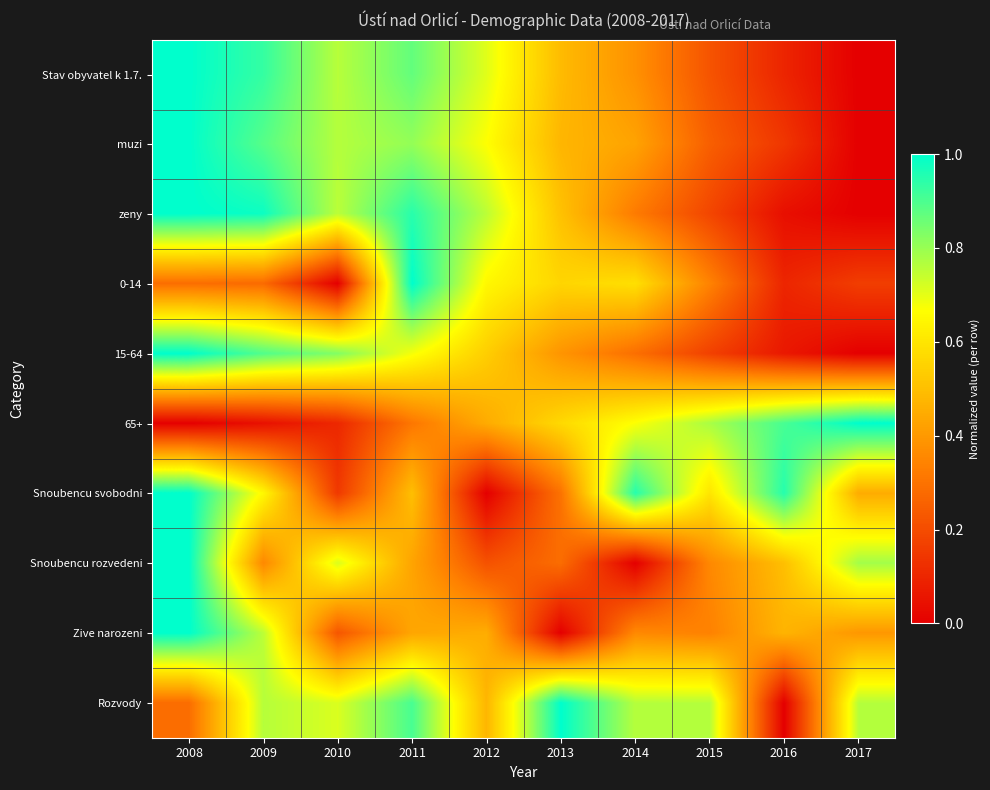

Reading left to right, list all the values displayed in this chart.

Stav obyvatel k 1.7.: 2008=1.0	2009=0.9	2010=0.8	2011=0.9	2012=0.7	2013=0.5	2014=0.4	2015=0.2	2016=0.1	2017=0.0
muzi: 2008=1.0	2009=0.9	2010=0.8	2011=0.8	2012=0.7	2013=0.5	2014=0.4	2015=0.2	2016=0.1	2017=0.0
zeny: 2008=1.0	2009=1.0	2010=0.8	2011=0.9	2012=0.8	2013=0.5	2014=0.3	2015=0.2	2016=0.0	2017=0.0
0-14: 2008=0.3	2009=0.3	2010=0.0	2011=1.0	2012=0.6	2013=0.6	2014=0.6	2015=0.3	2016=0.1	2017=0.2
15-64: 2008=1.0	2009=0.9	2010=0.8	2011=0.7	2012=0.5	2013=0.4	2014=0.3	2015=0.2	2016=0.1	2017=0.0
65+: 2008=0.0	2009=0.0	2010=0.1	2011=0.3	2012=0.4	2013=0.6	2014=0.7	2015=0.8	2016=0.9	2017=1.0
Snoubencu svobodni: 2008=1.0	2009=0.7	2010=0.1	2011=0.5	2012=0.0	2013=0.3	2014=0.9	2015=0.6	2016=0.9	2017=0.5
Snoubencu rozvedeni: 2008=1.0	2009=0.4	2010=0.7	2011=0.4	2012=0.2	2013=0.3	2014=0.0	2015=0.4	2016=0.5	2017=0.8
Zive narozeni: 2008=1.0	2009=0.8	2010=0.2	2011=0.4	2012=0.5	2013=0.0	2014=0.4	2015=0.3	2016=0.5	2017=0.4
Rozvody: 2008=0.3	2009=0.8	2010=0.7	2011=0.9	2012=0.5	2013=1.0	2014=0.8	2015=0.8	2016=0.0	2017=0.8